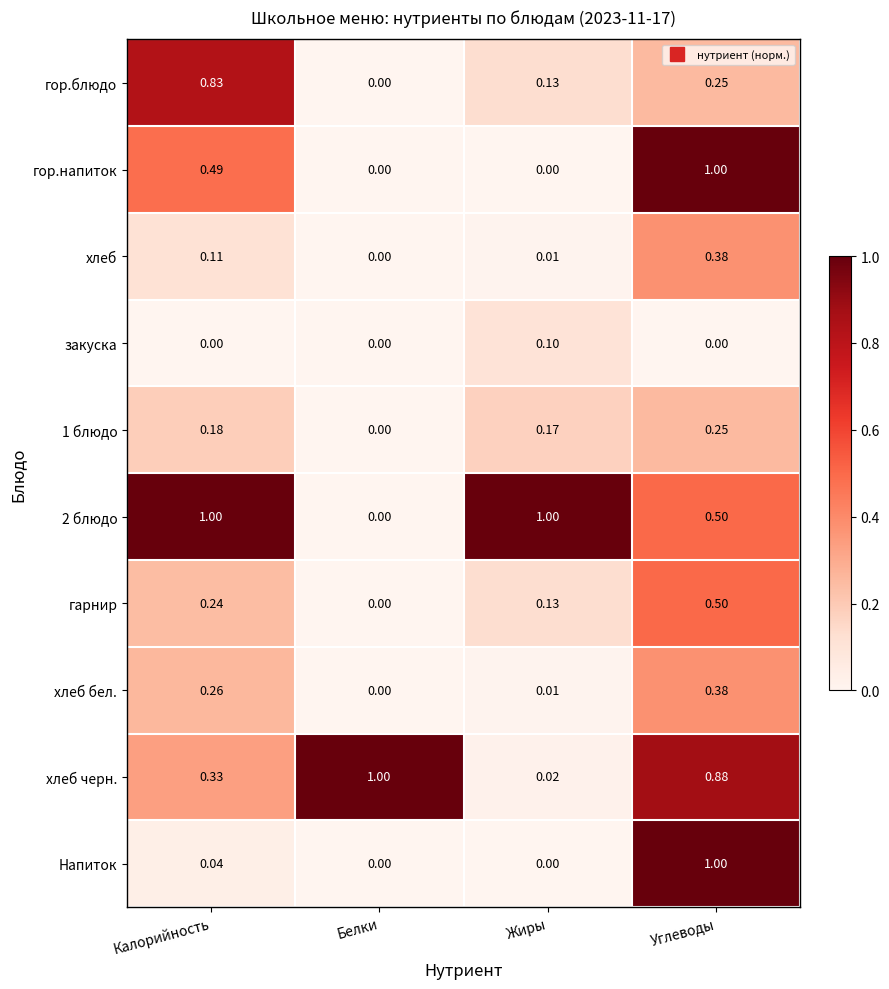

Is the value of 2 блюдо at Углеводы greater than the value of гарнир at Калорийность?

Yes